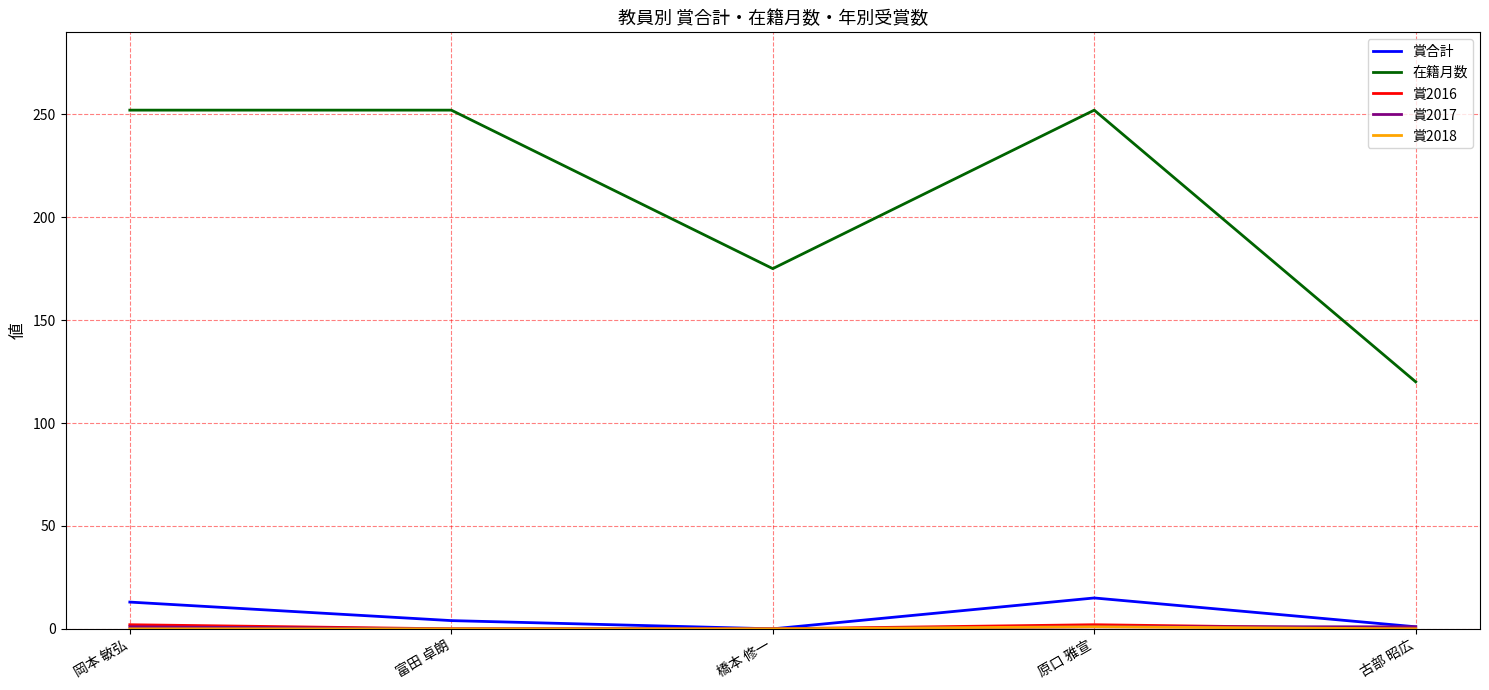

What is the difference between the highest and lowest values at 橋本 修一?

175